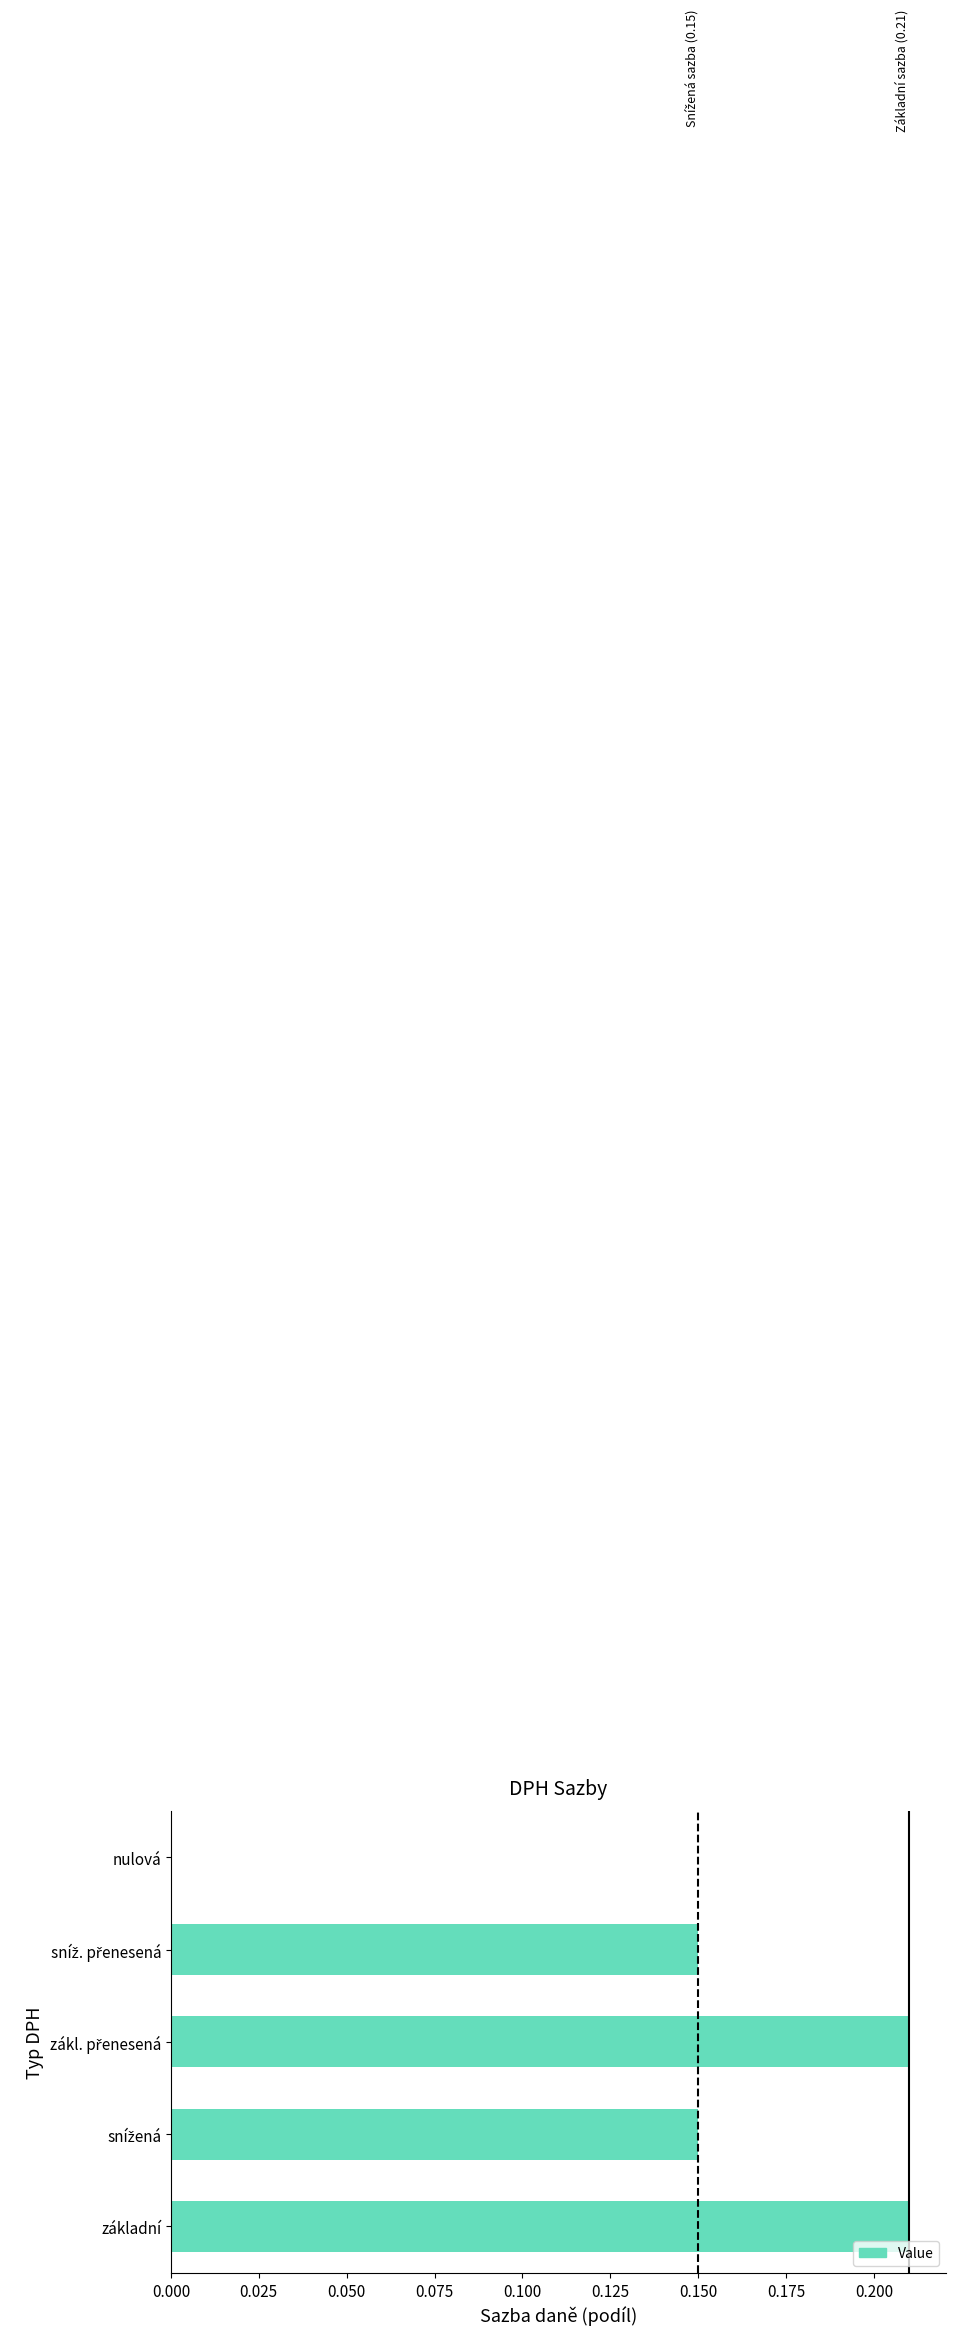

True or false: the data shows -0.1 at nulová.

False